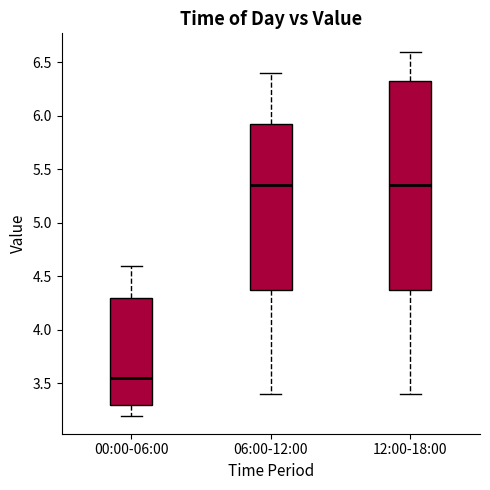

Which box is the tallest, from its lower edge to its upper edge?

12:00-18:00